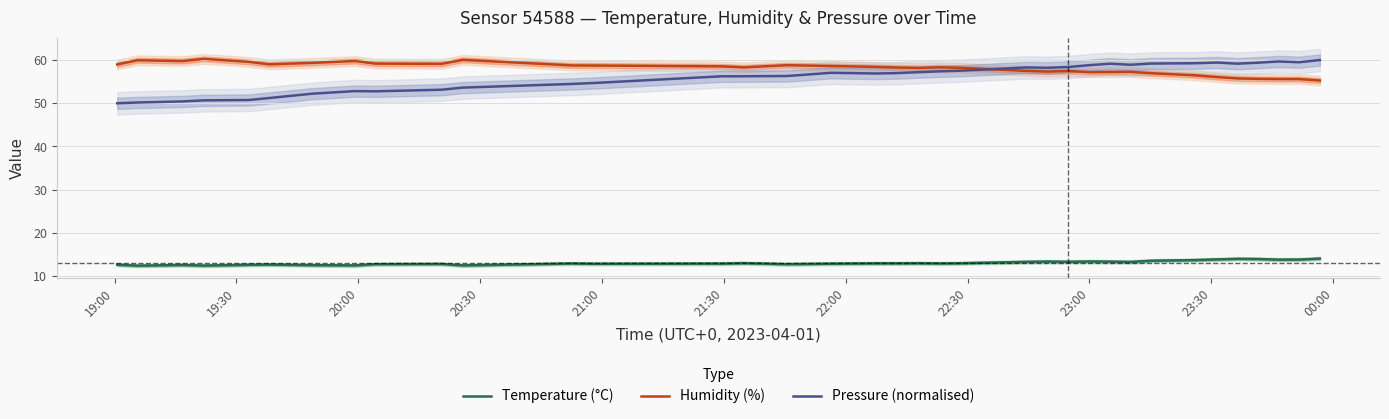

Reading left to right, extract all data points from this chart.

Temperature (°C): 12.7	12.4	12.6	12.4	12.6	12.7	12.6	12.5	12.8	12.8	12.5	12.9	12.9	12.9	13.0	12.8	12.9	13.0	13.0	13.0	13.0	13.0	13.3	13.4	13.3	13.4	13.4	13.3	13.6	13.7	13.9	14.0	14.0	13.8	13.8	14.1
Humidity (%): 59.0	60.0	59.8	60.3	59.6	59.0	59.3	59.8	59.2	59.1	60.0	58.7	58.7	58.5	58.3	58.8	58.6	58.4	58.3	58.2	58.3	58.2	57.5	57.3	57.5	57.2	57.2	57.3	57.0	56.5	56.0	55.7	55.6	55.6	55.6	55.3
Pressure (normalised): 50.0	50.2	50.4	50.7	50.7	51.2	52.2	52.8	52.8	53.1	53.6	54.5	54.7	56.2	56.2	56.3	57.0	56.9	57.0	57.2	57.4	57.5	58.3	58.2	58.4	58.8	59.1	58.9	59.2	59.3	59.4	59.2	59.4	59.7	59.5	60.0